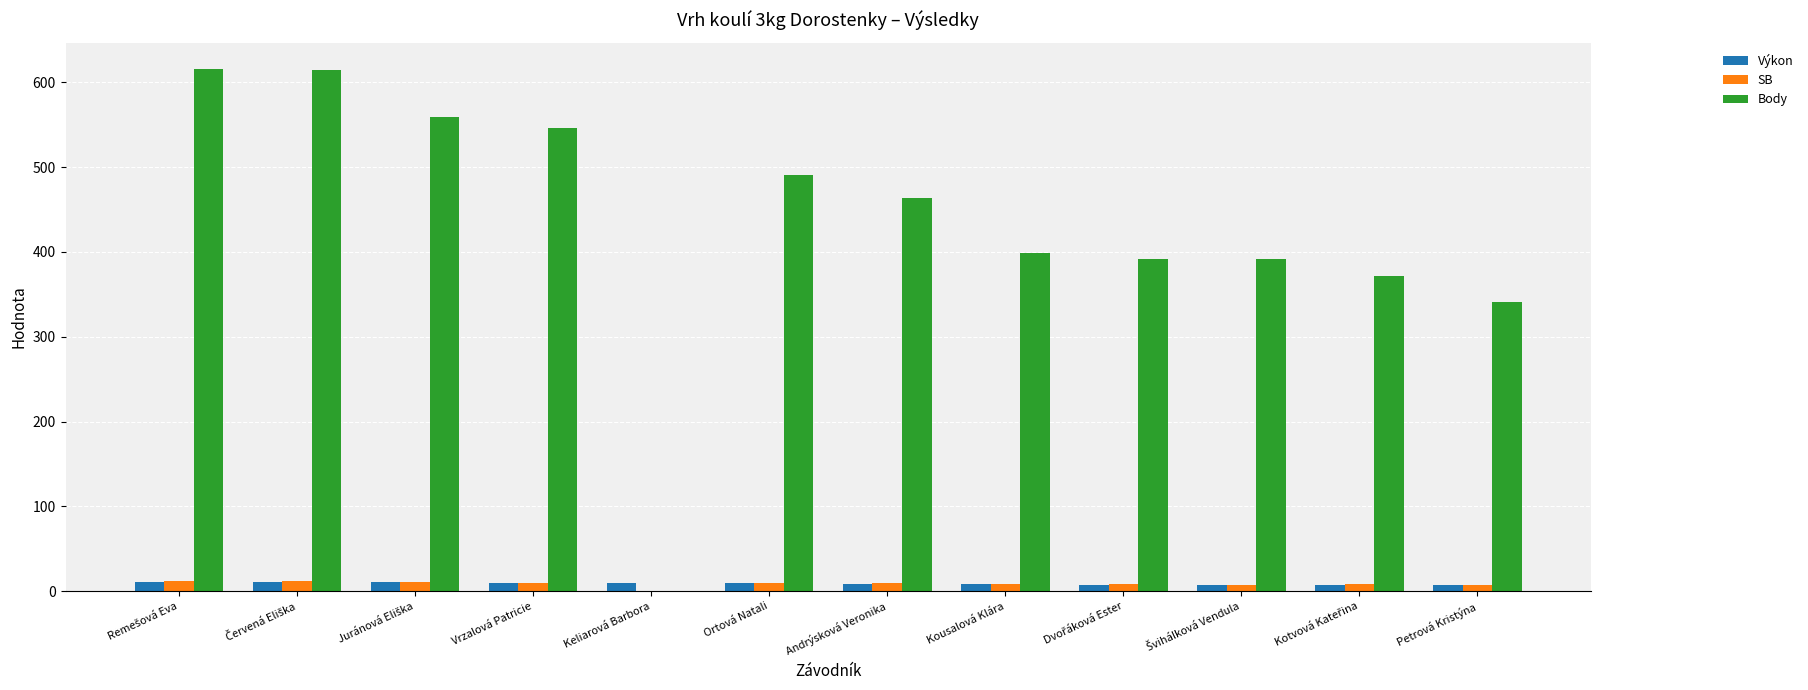

Where is Body nearest to the value 308?

Petrová Kristýna